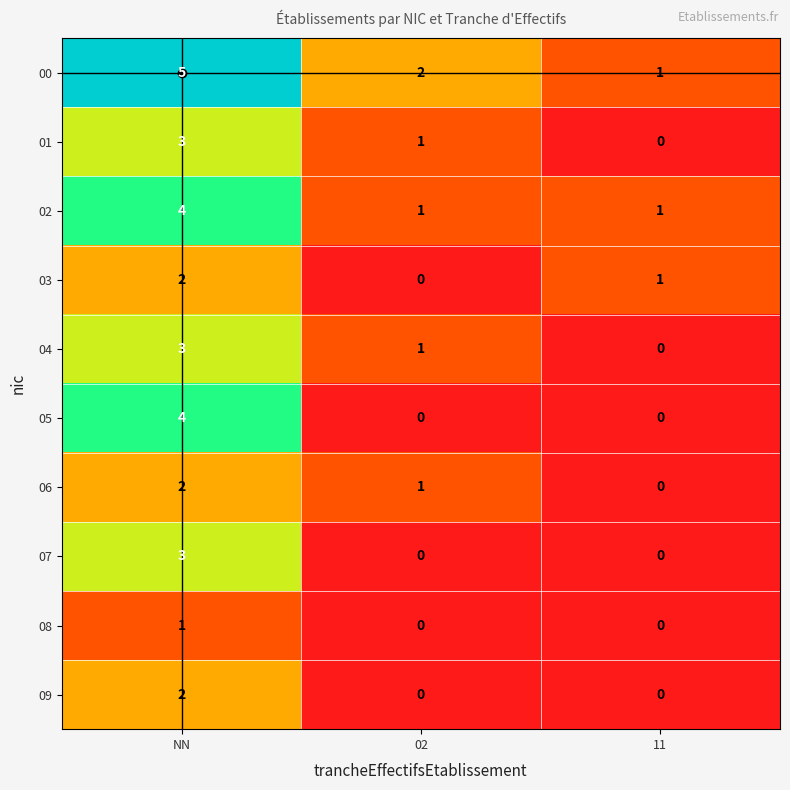

List the labels in order of 00 value, smallest first.

11, 02, NN